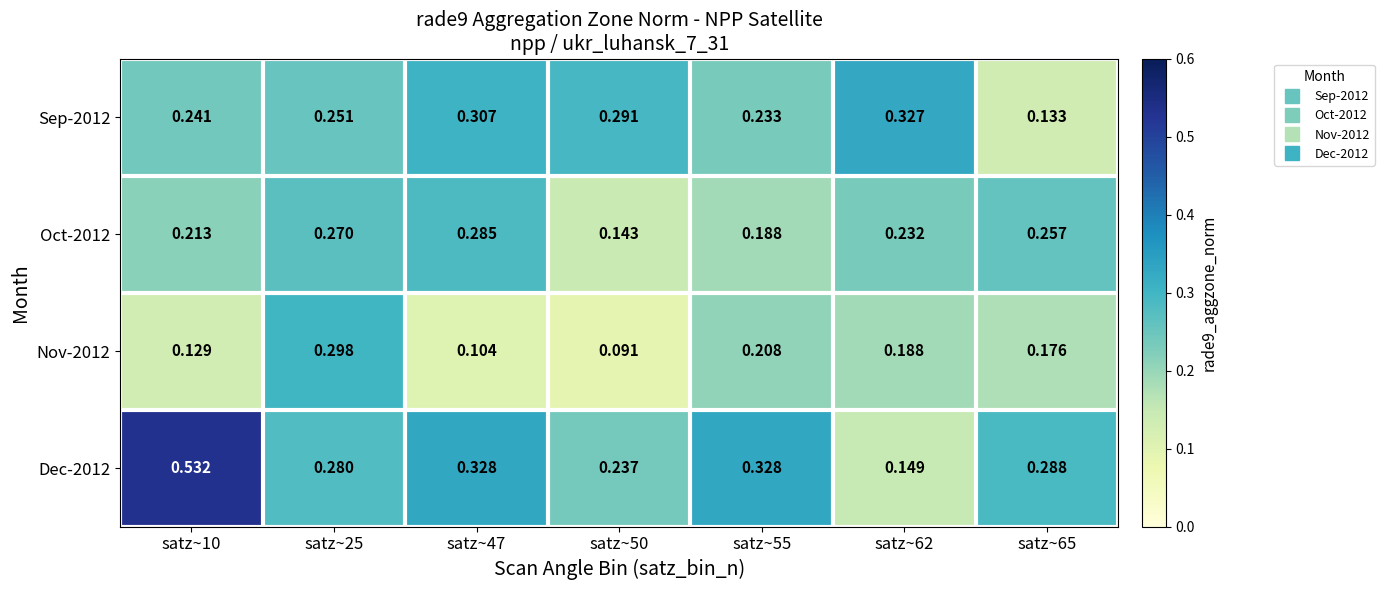

Is the value of Nov-2012 at satz~47 greater than the value of Dec-2012 at satz~55?

No